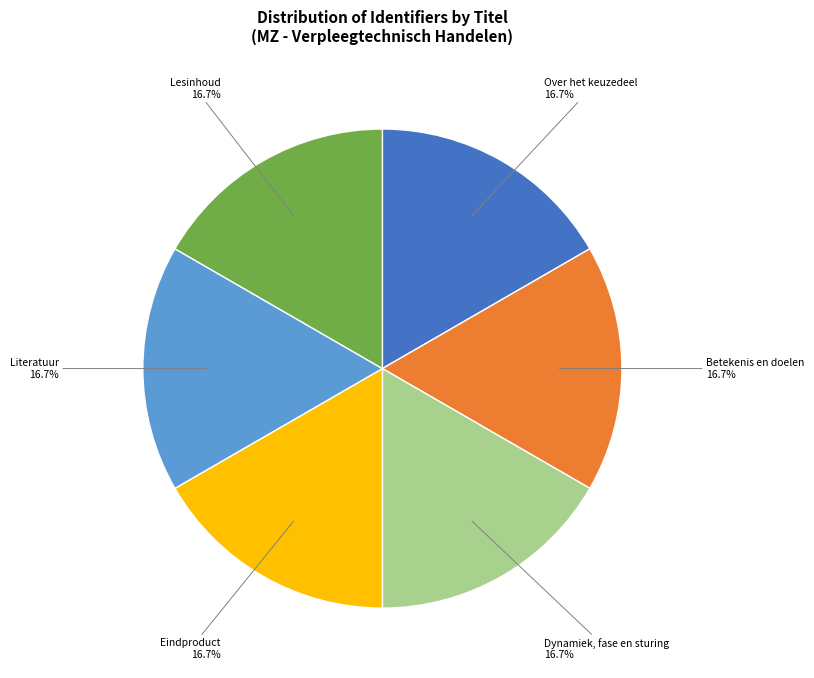

Does any single category account for the majority?

No